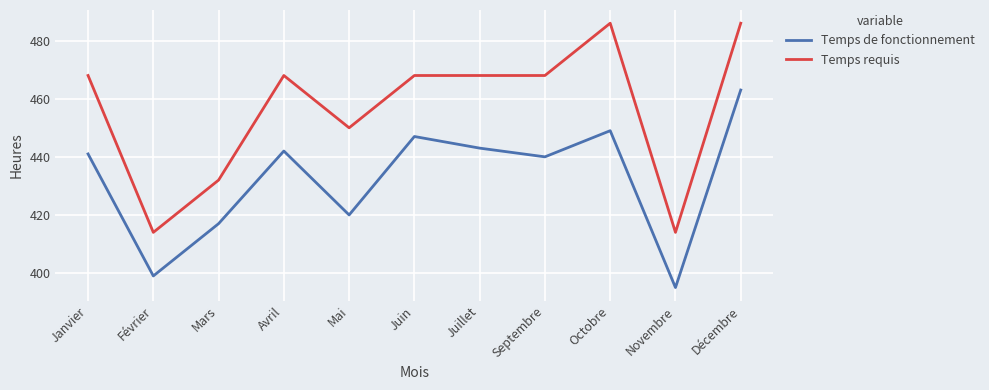

What is the total value across all series at Mai?

870